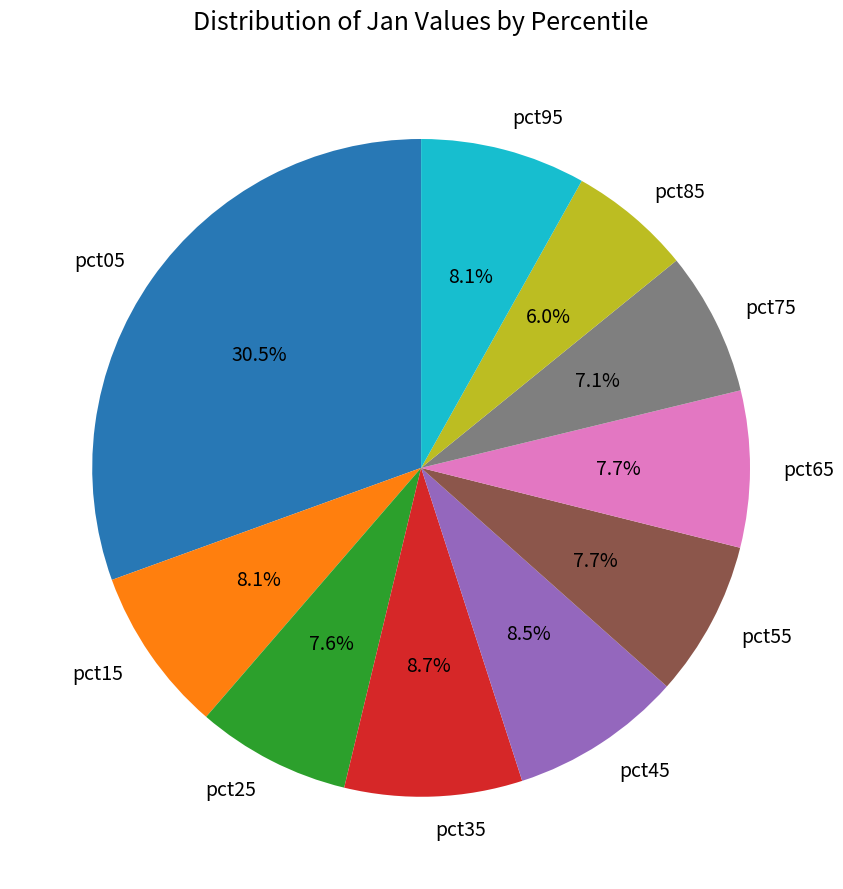

What is the smallest slice in the pie chart?

pct85